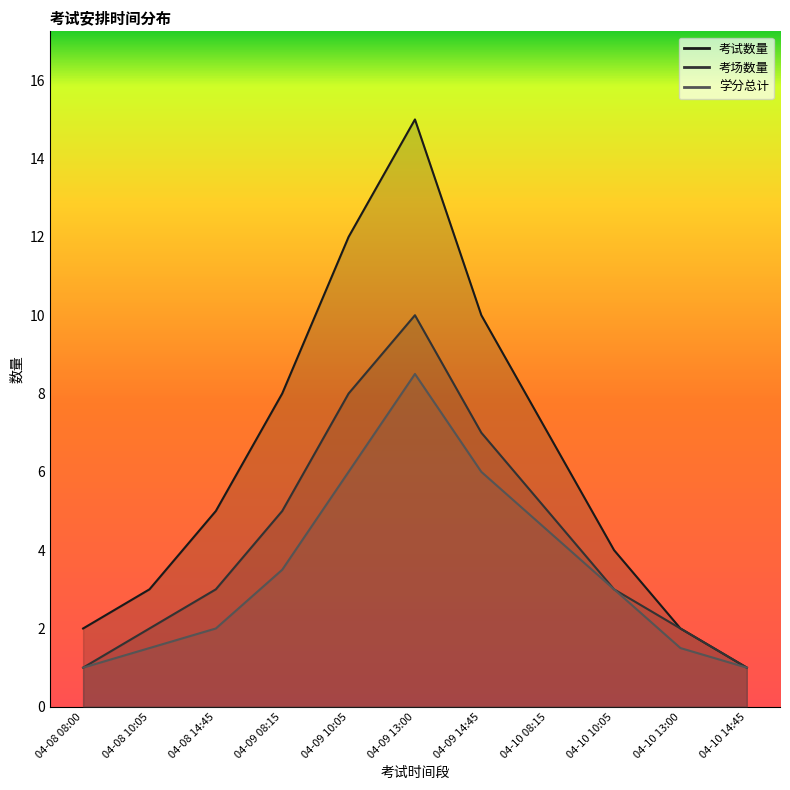

What are all the series names shown in the legend?

考试数量, 考场数量, 学分总计